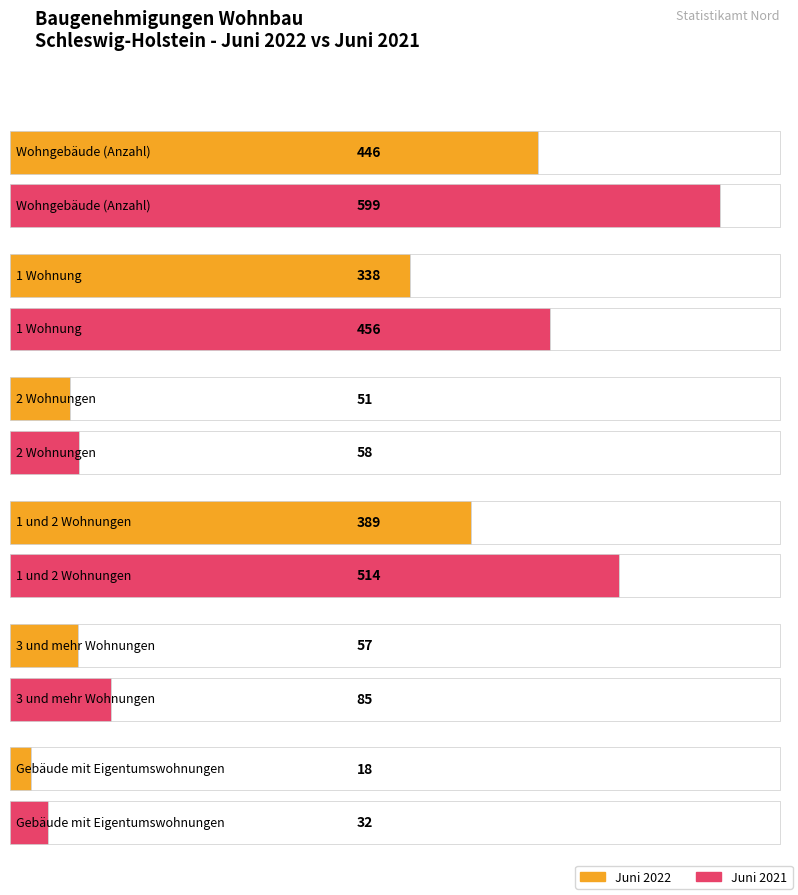

Between Wohngebäude (Anzahl) and 1 und 2 Wohnungen, which series saw the biggest shift?

Juni 2021